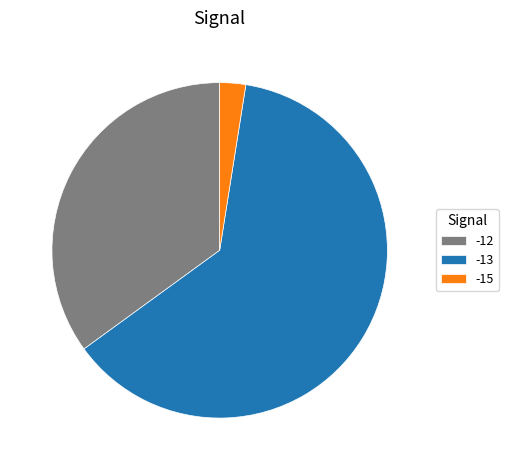

Do -12 and -15 together represent more than half of the pie?

No